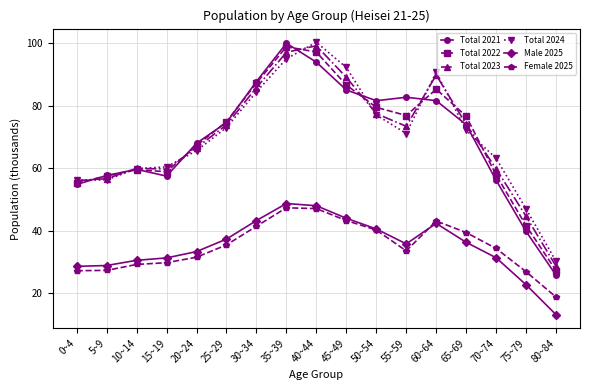

What value does the Total 2021 series have at 20~24?

68.0